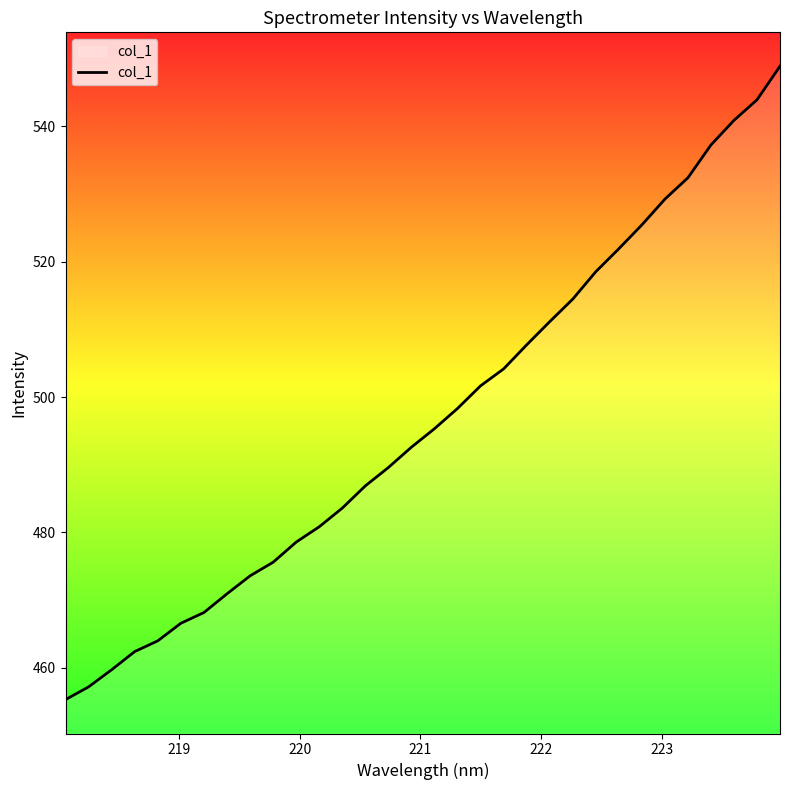

What is the smallest value displayed?

455.3